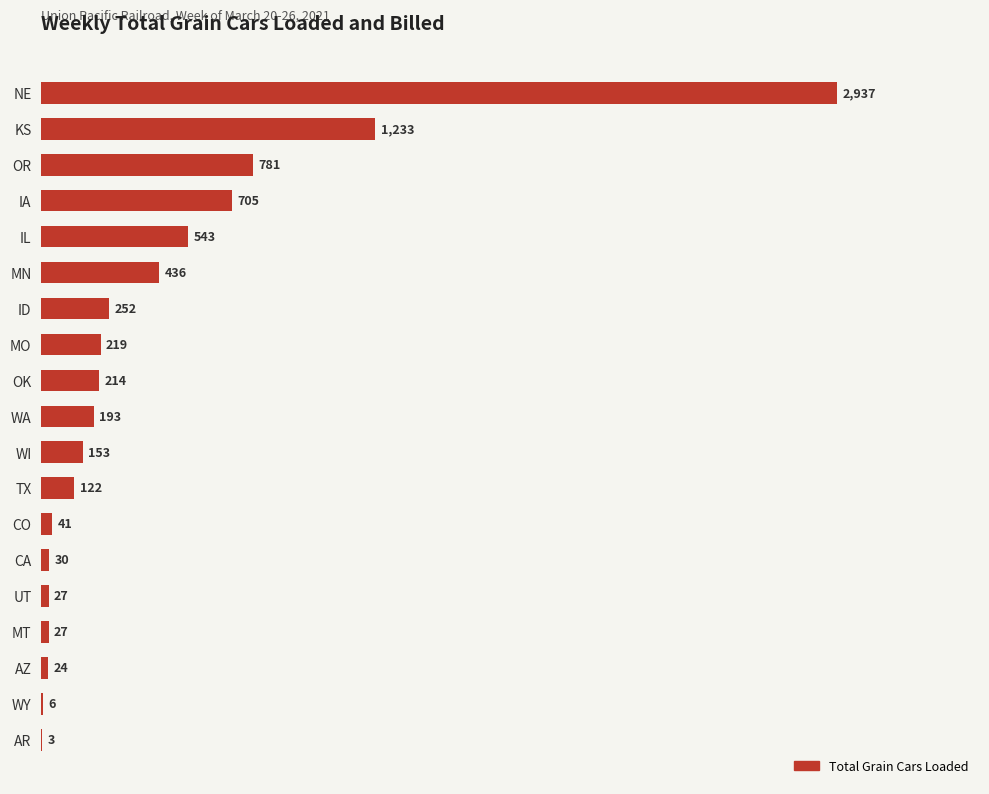

Reading top to bottom, what are all the values shown in this chart?

NE=2937	KS=1233	OR=781	IA=705	IL=543	MN=436	ID=252	MO=219	OK=214	WA=193	WI=153	TX=122	CO=41	CA=30	UT=27	MT=27	AZ=24	WY=6	AR=3